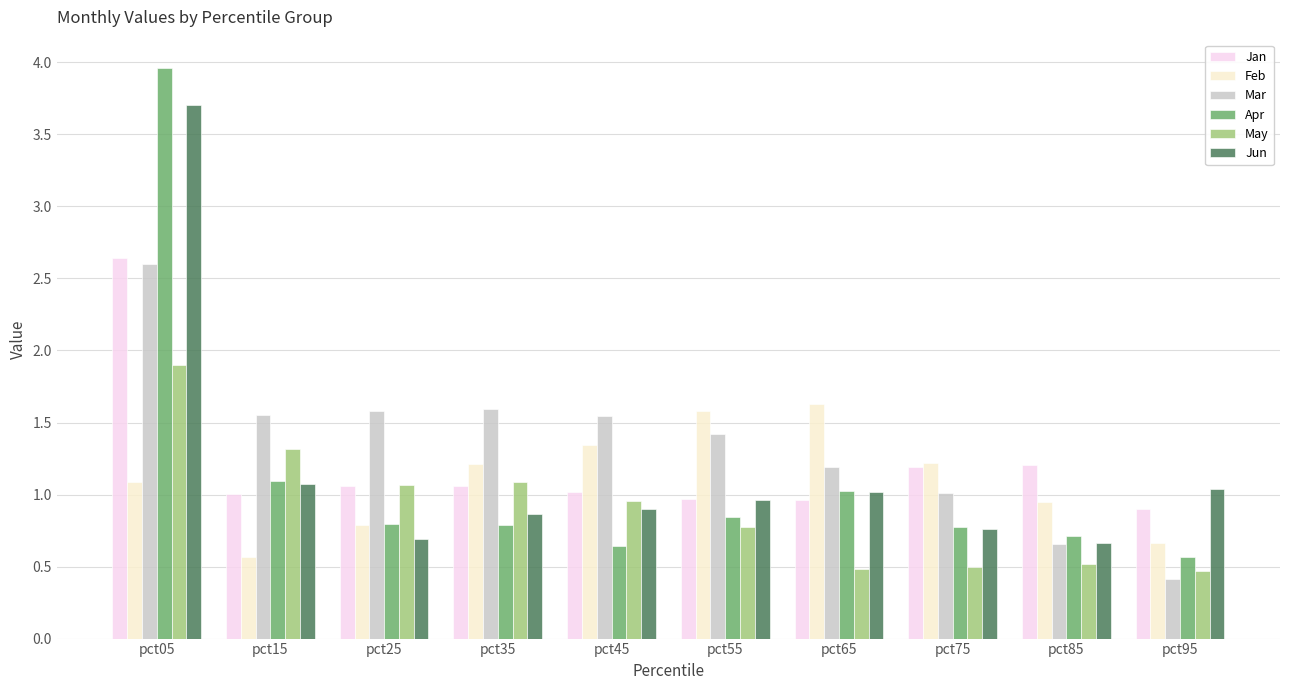

Is it true that Feb equals 1.6 at pct65?

True